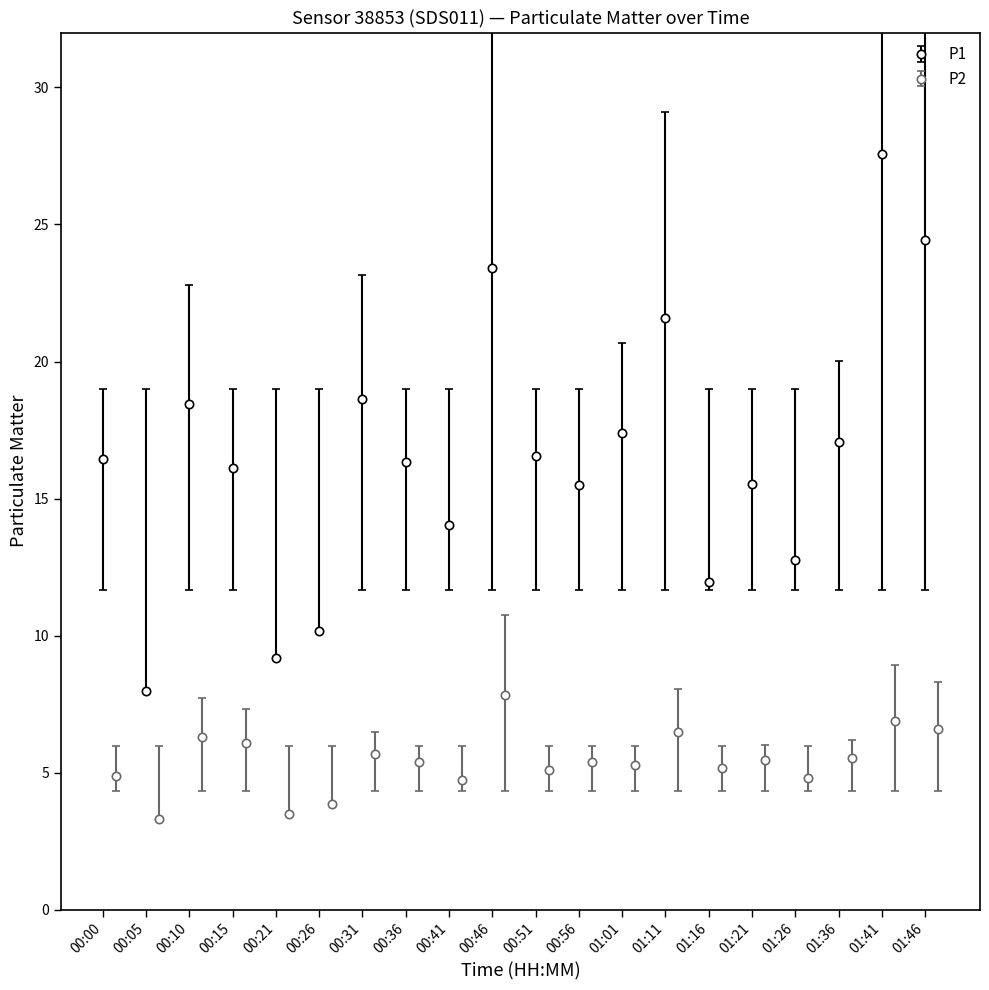

Where is the first local maximum for P1?

00:10